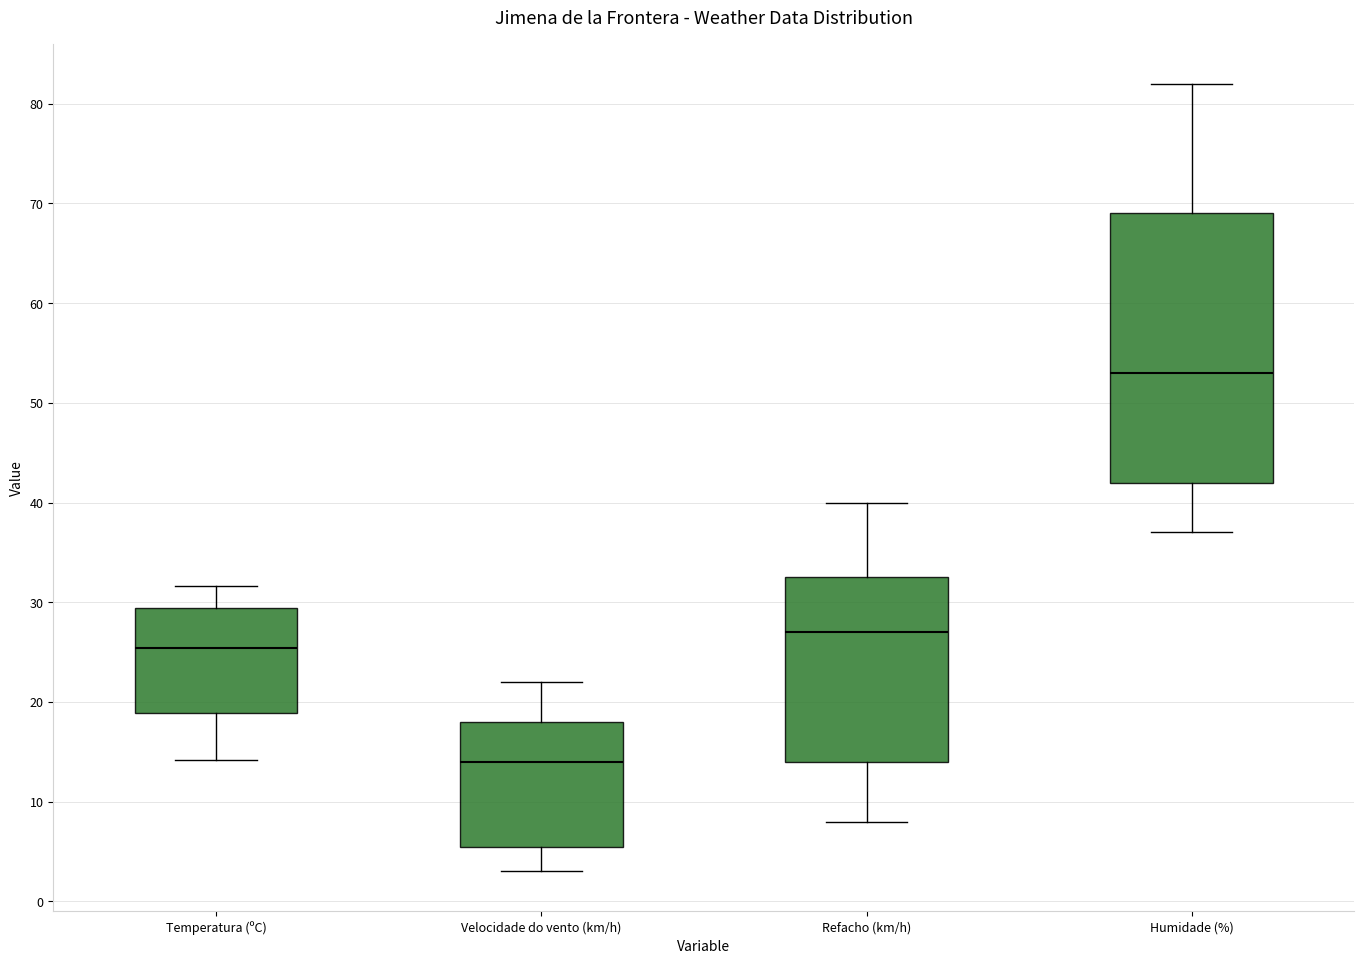

Where is the upper edge of the box for Refacho (km/h) on the y-axis? The values are not printed on the chart, so give them approximately, as read against the axis.

33